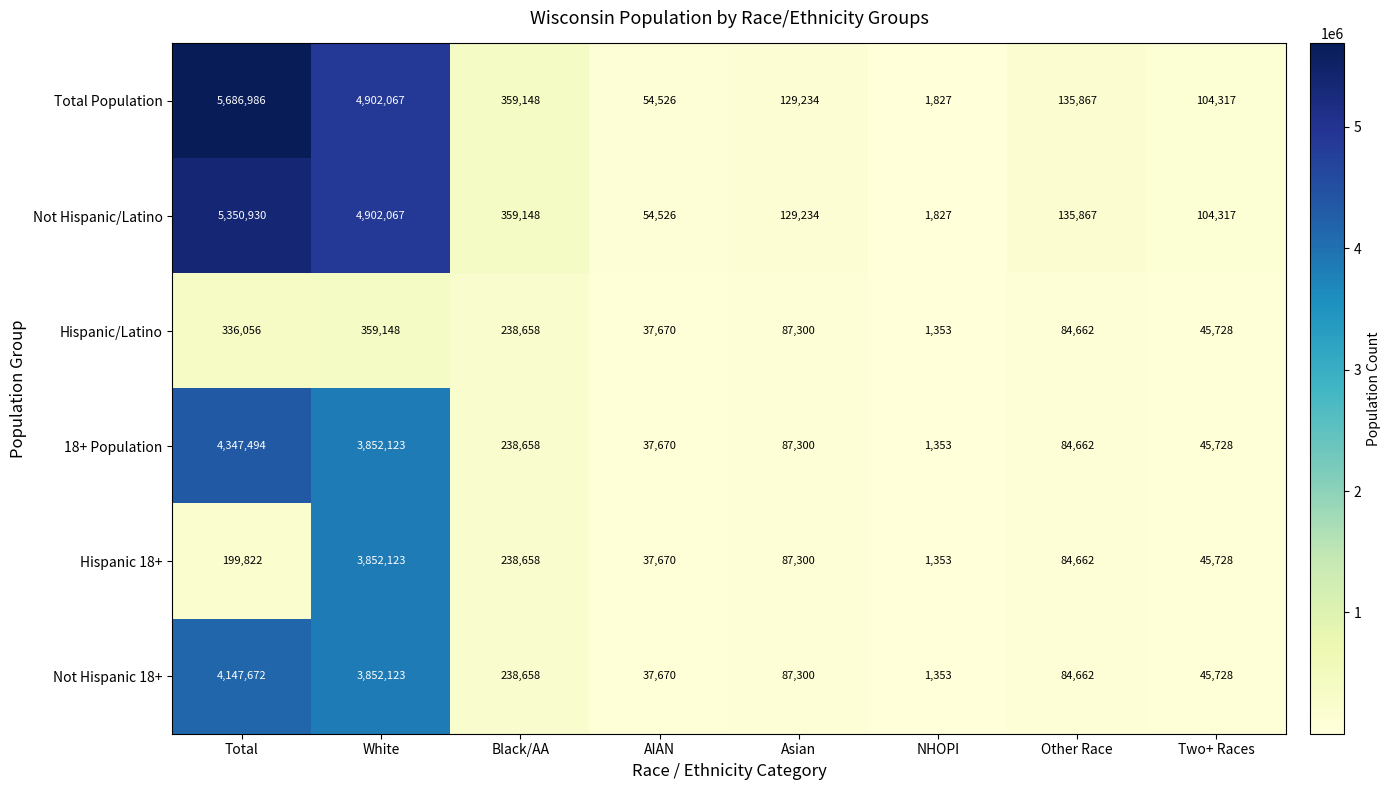

How many data points does each series have?

8